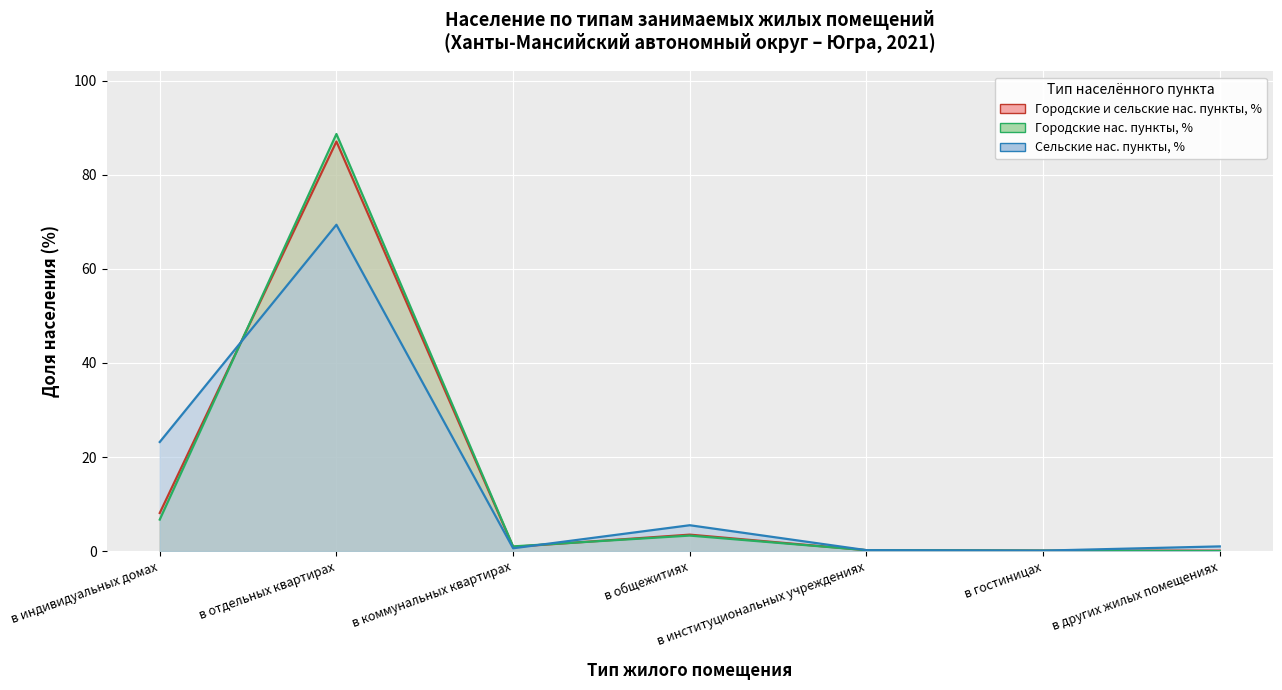

Between в коммунальных квартирах and в институциональных учреждениях, which series saw the biggest shift?

Городские нас. пункты, %